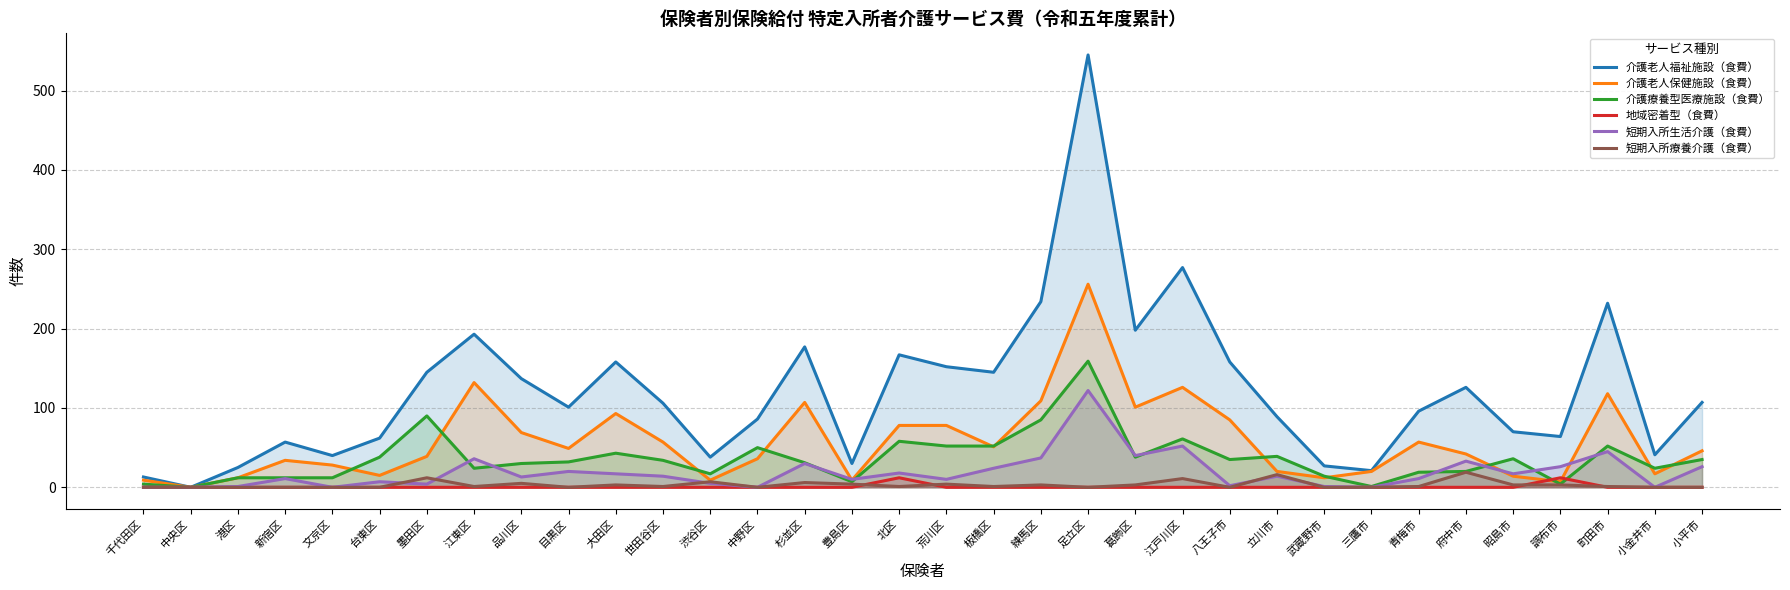

What is the label of the 2nd point from the right?

小金井市